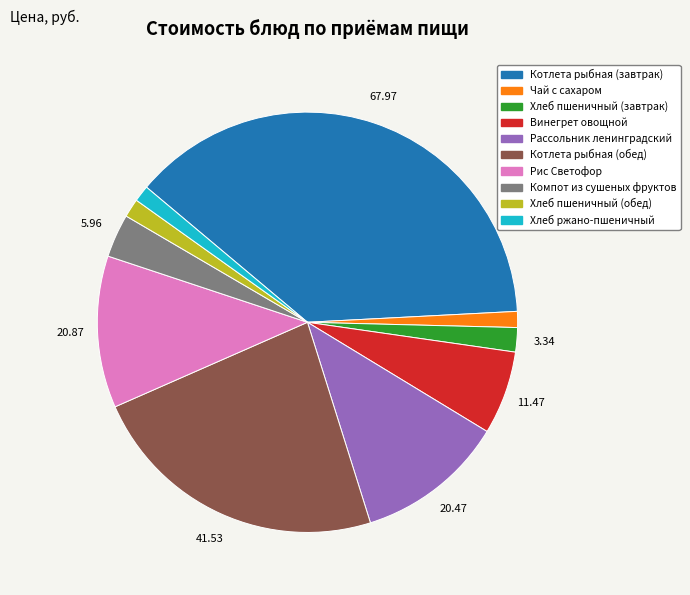

Between Рассольник ленинградский and Котлета рыбная (обед), which is larger?

Котлета рыбная (обед)